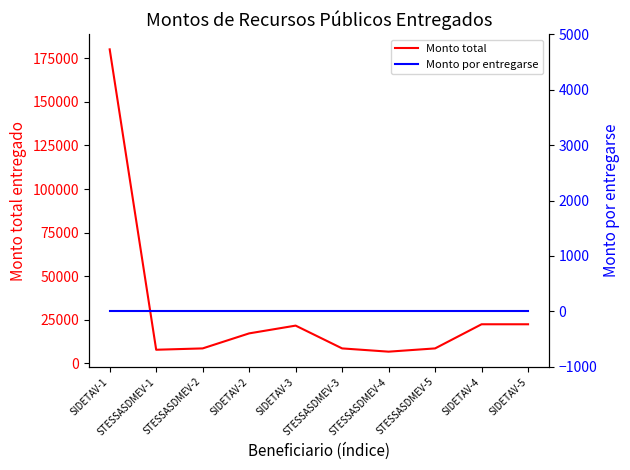

Reading left to right, list all the values displayed in this chart.

Monto total: 180200	7700	8470	17100	21560	8470	6600	8470	22330	22330
Monto por entregarse: 0	0	0	0	0	0	0	0	0	0